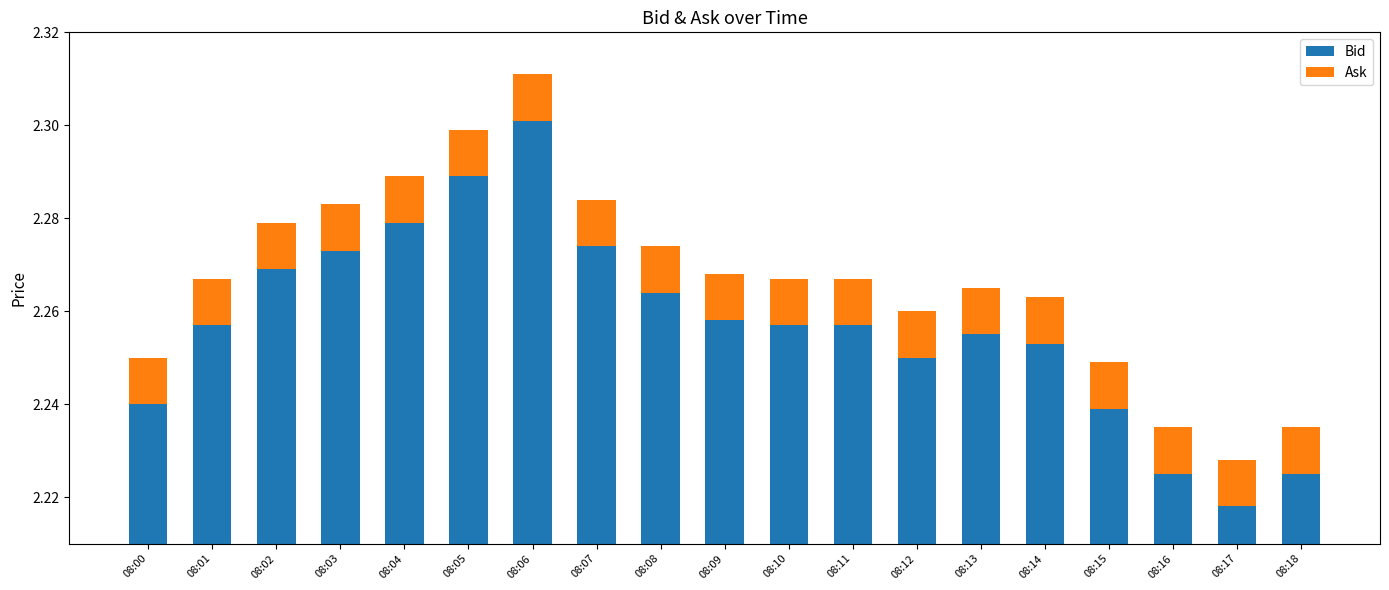

Reading right to left, transcribe all the data shown in this chart.

Bid: 08:18=2.2	08:17=2.2	08:16=2.2	08:15=2.2	08:14=2.3	08:13=2.3	08:12=2.2	08:11=2.3	08:10=2.3	08:09=2.3	08:08=2.3	08:07=2.3	08:06=2.3	08:05=2.3	08:04=2.3	08:03=2.3	08:02=2.3	08:01=2.3	08:00=2.2
Ask: 08:18=0.0	08:17=0.0	08:16=0.0	08:15=0.0	08:14=0.0	08:13=0.0	08:12=0.0	08:11=0.0	08:10=0.0	08:09=0.0	08:08=0.0	08:07=0.0	08:06=0.0	08:05=0.0	08:04=0.0	08:03=0.0	08:02=0.0	08:01=0.0	08:00=0.0